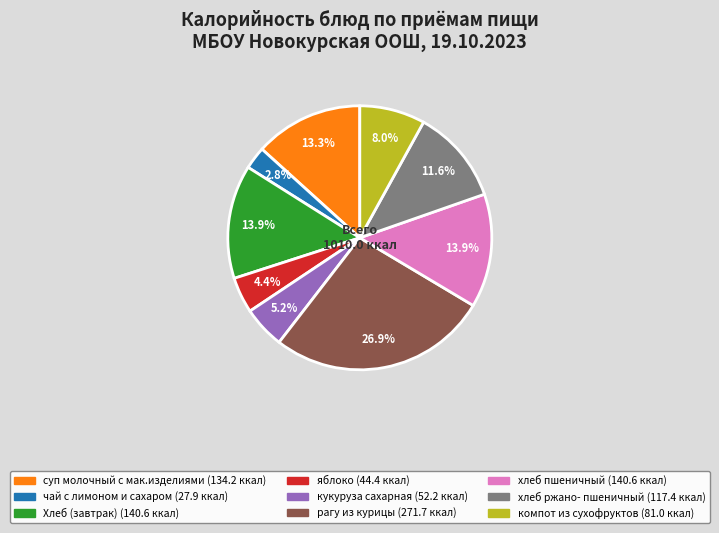

Count the number of slices in the pie.

9